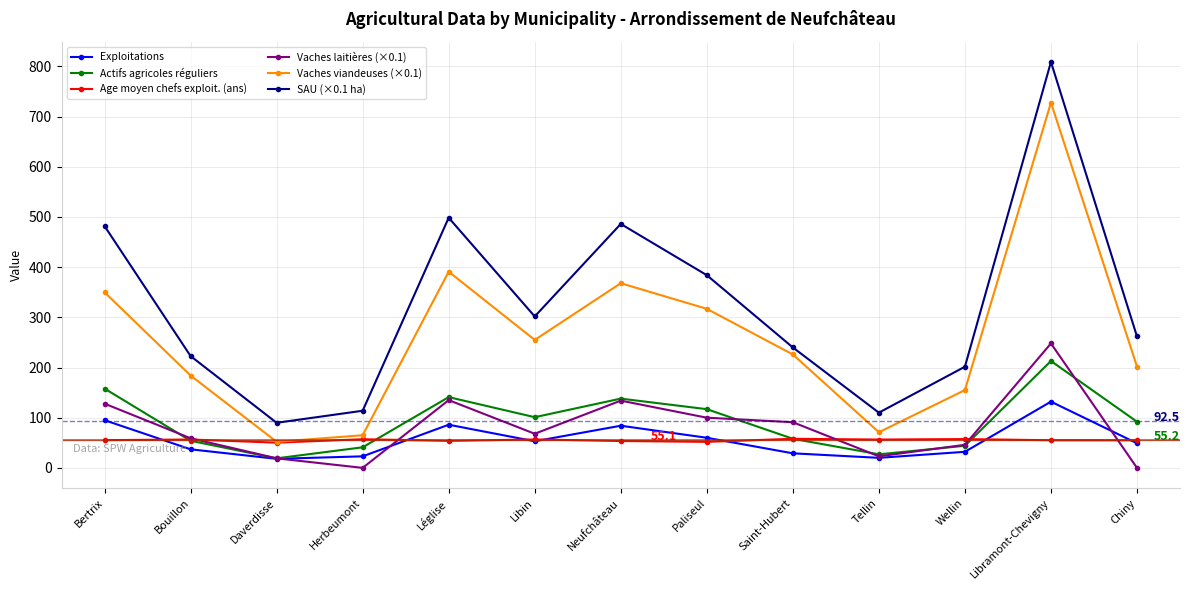

True or false: Actifs agricoles réguliers has more than 2 points higher than both neighbors.

True